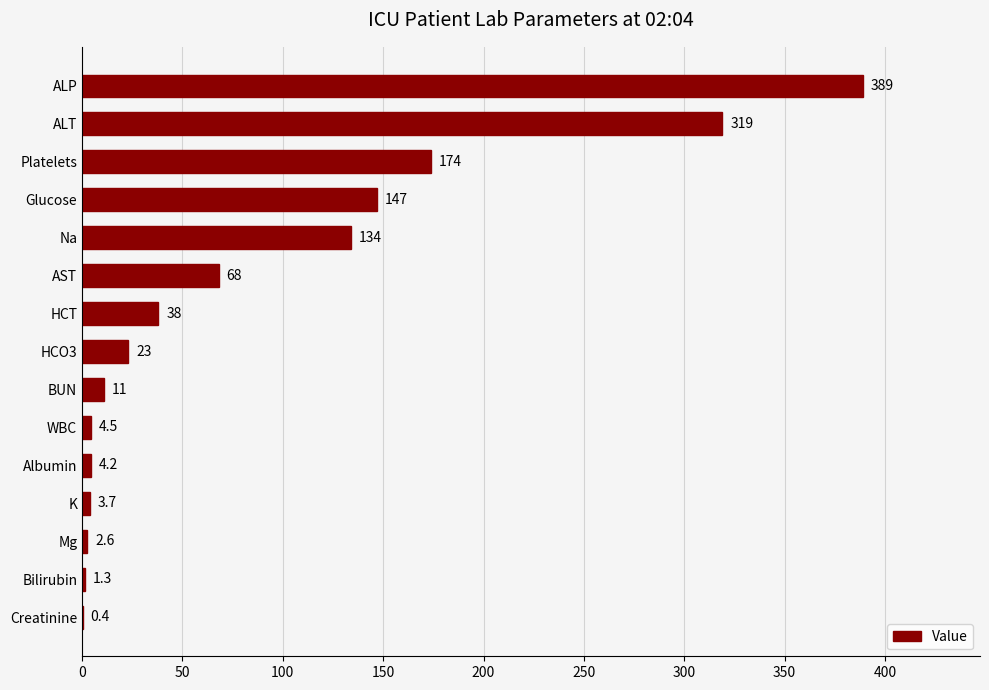

What is the maximum value shown in the chart?

389.0